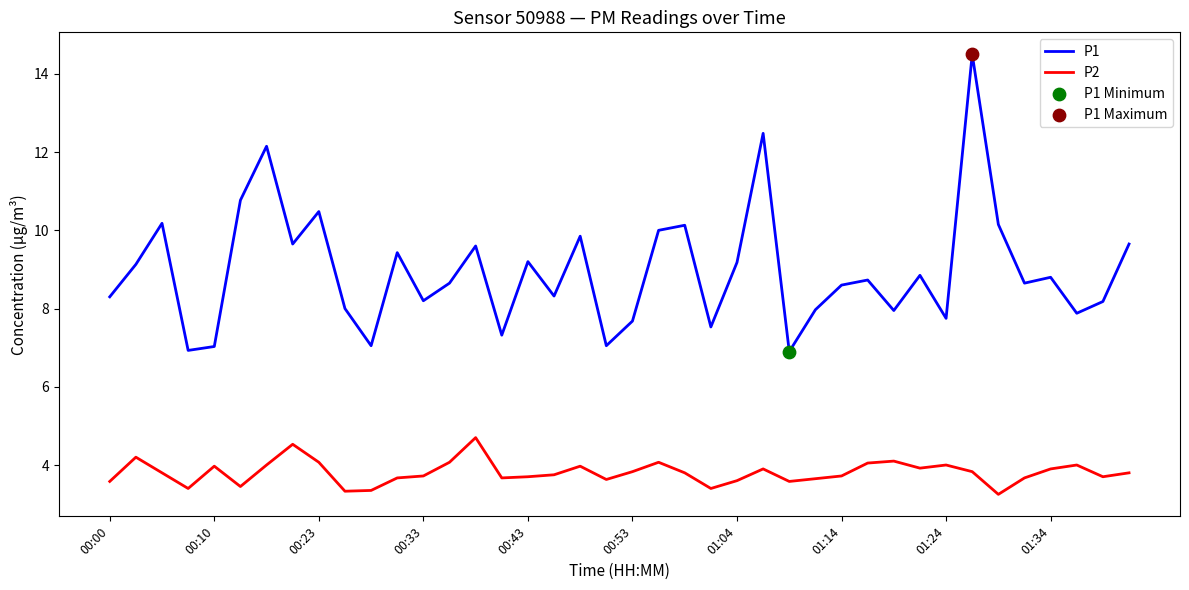

Which series has the largest total across all categories?

P1